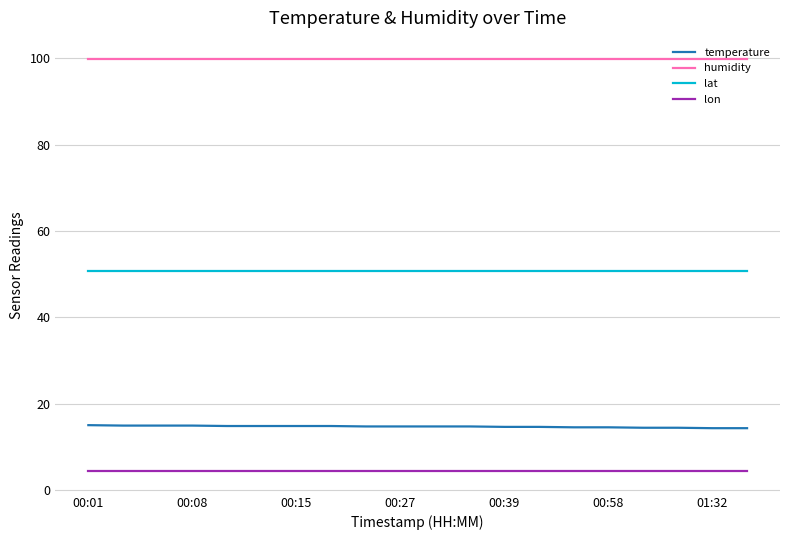

List the series in order of their peak value, highest first.

humidity, lat, temperature, lon